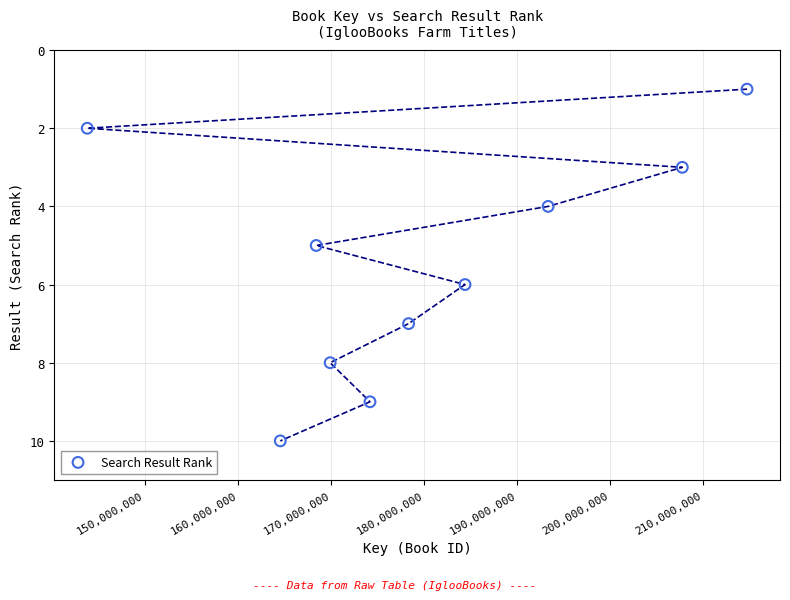

What is the average Y value?

6